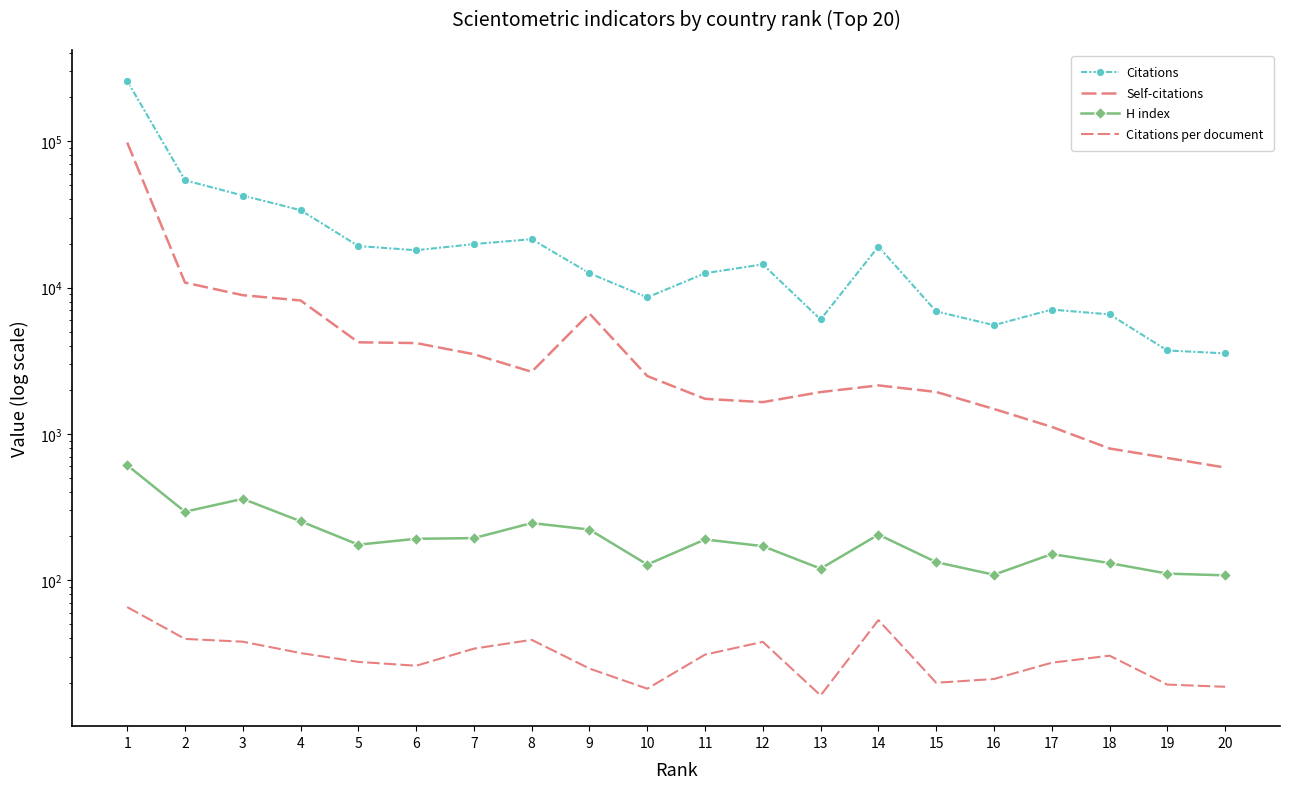

True or false: H index and Citations per document cross at least once.

False